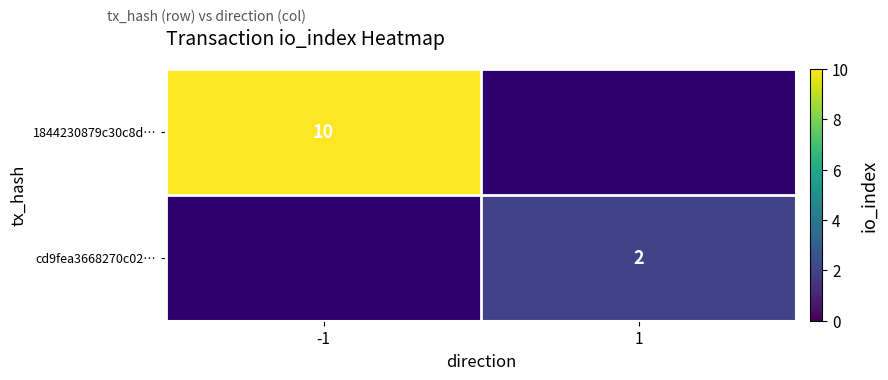

The 1844230879c30c8d… series shows 7 at -1. True or false?

False